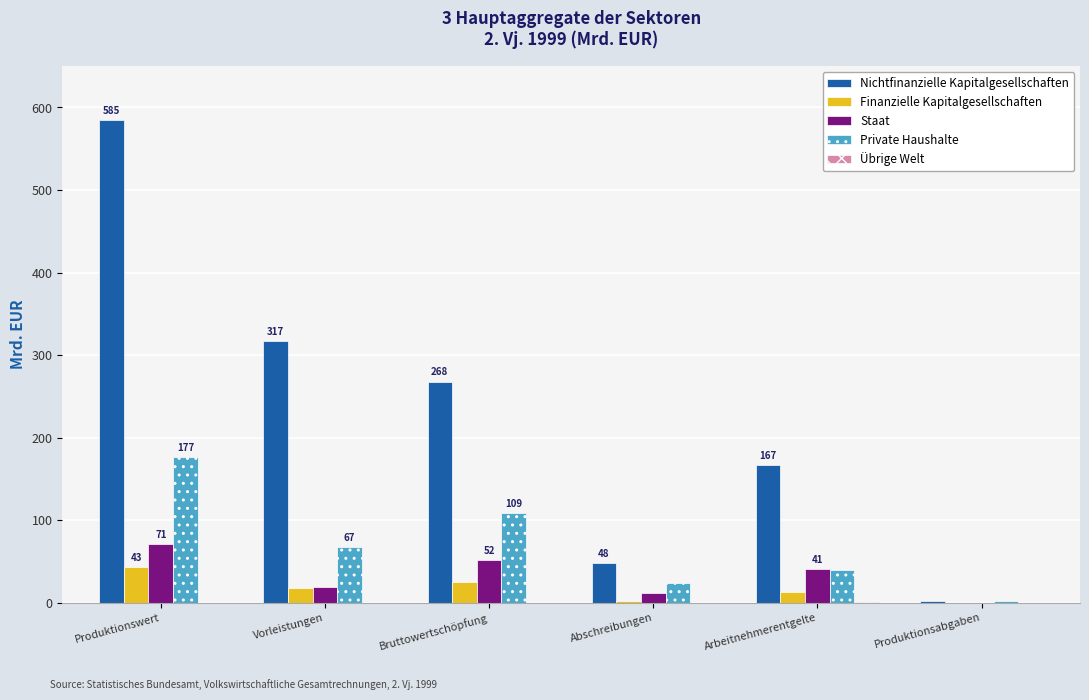

How many data points does each series have?

6